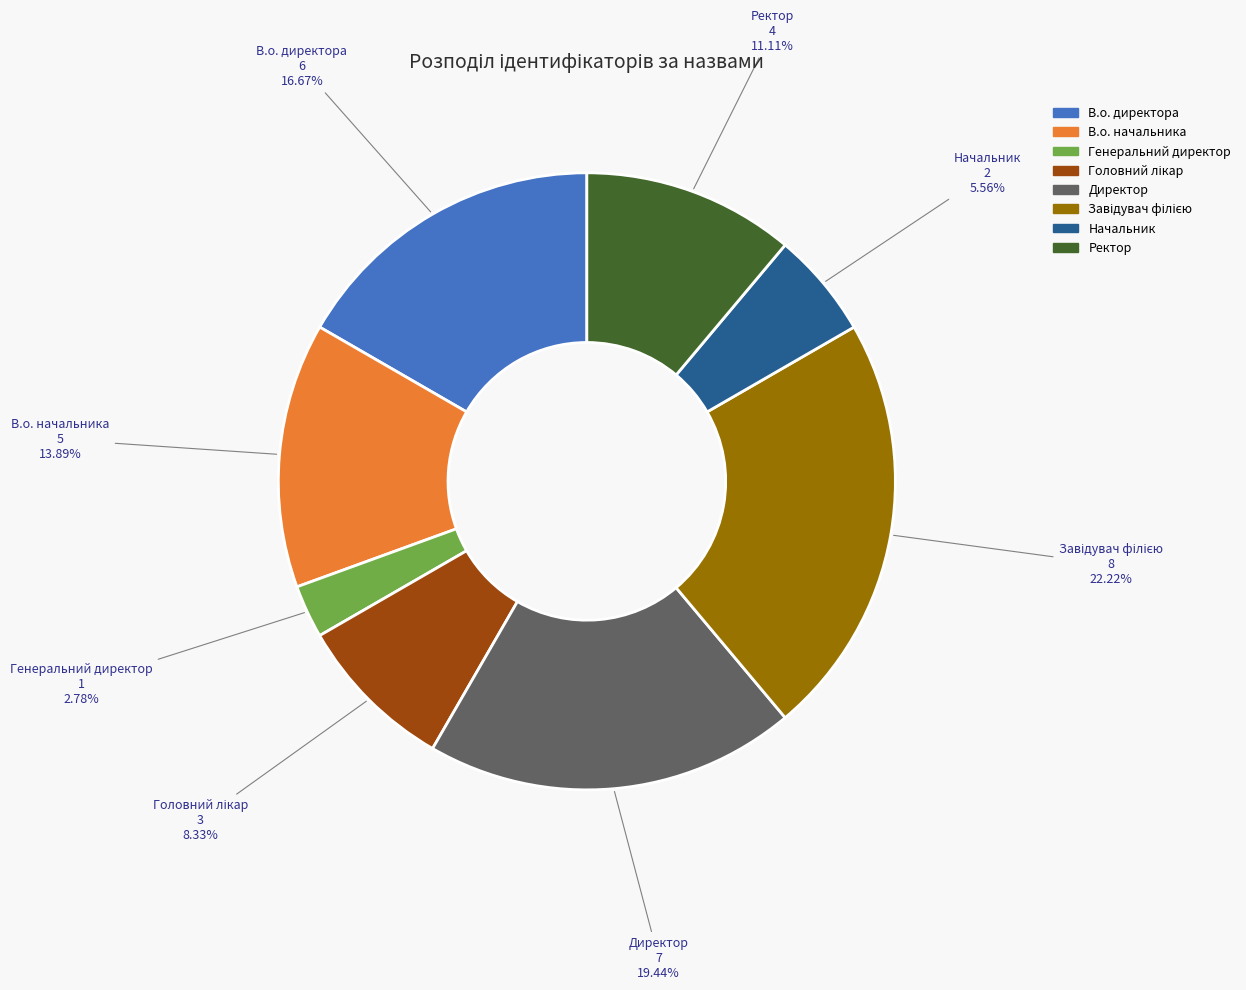

Which slice is the smallest?

Генеральний директор